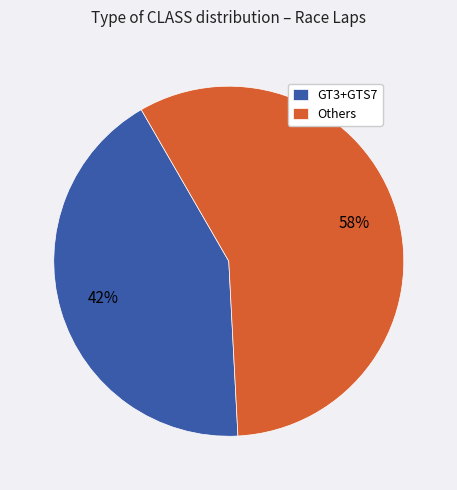

Rank the categories by value from highest to lowest.

Others, GT3+GTS7